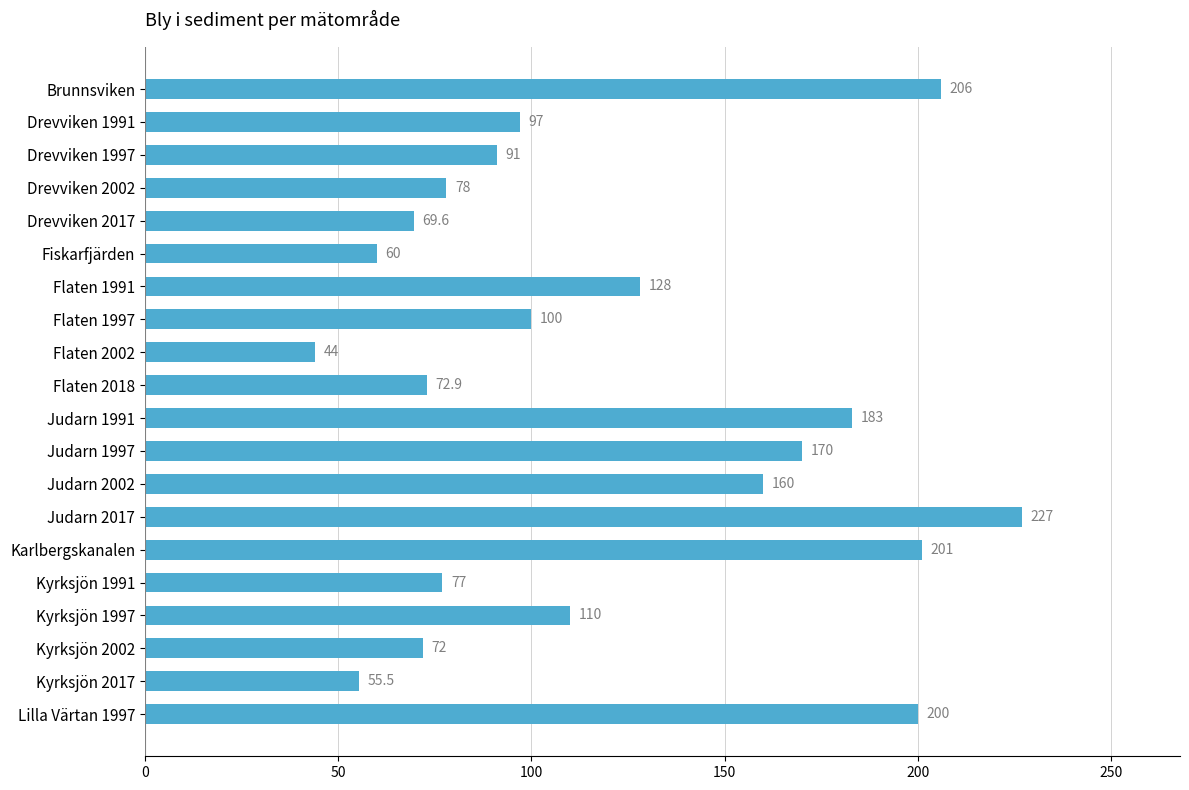

List the labels in order of value, largest first.

Judarn 2017, Brunnsviken, Karlbergskanalen, Lilla Värtan 1997, Judarn 1991, Judarn 1997, Judarn 2002, Flaten 1991, Kyrksjön 1997, Flaten 1997, Drevviken 1991, Drevviken 1997, Drevviken 2002, Kyrksjön 1991, Flaten 2018, Kyrksjön 2002, Drevviken 2017, Fiskarfjärden, Kyrksjön 2017, Flaten 2002